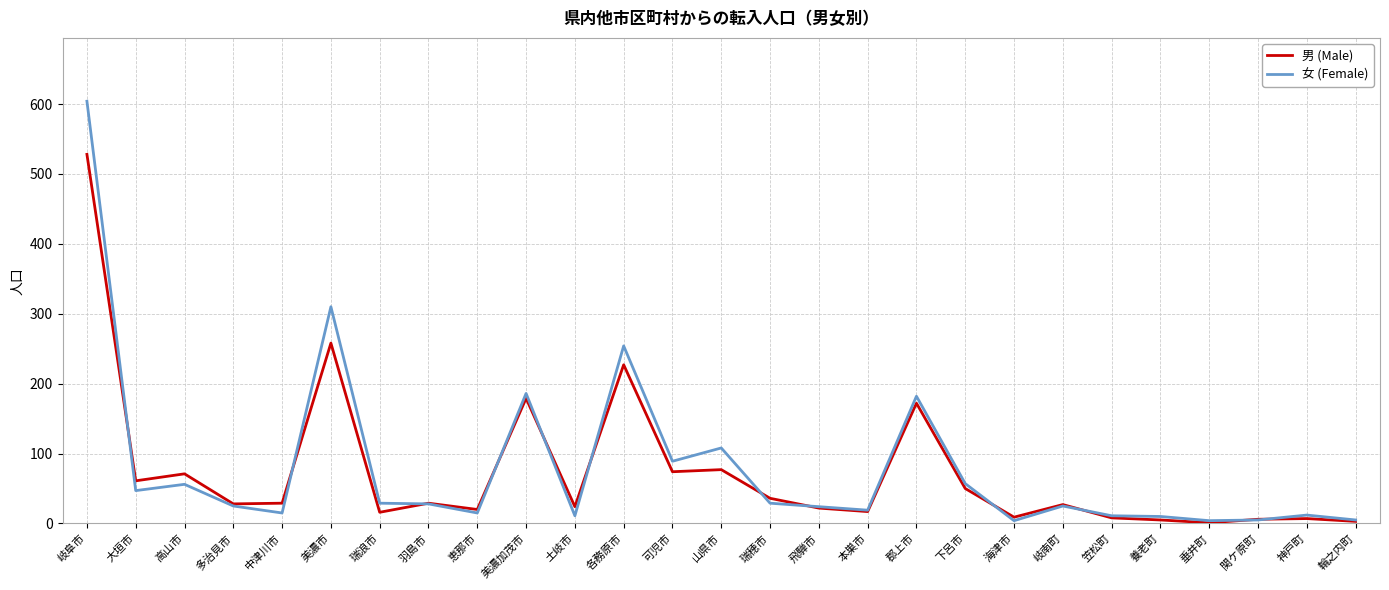

Rank the series by their average value, from lowest to highest.

男 (Male), 女 (Female)